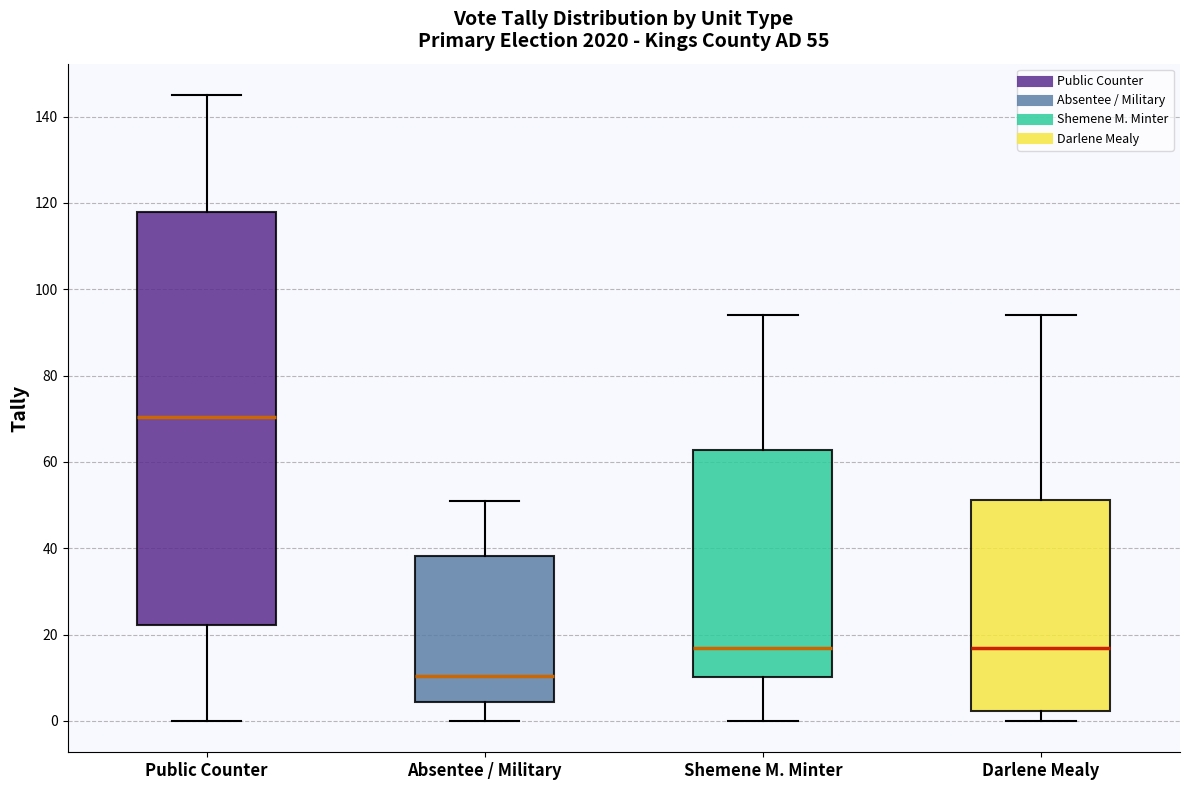

Which box's median line is the highest?

Public Counter